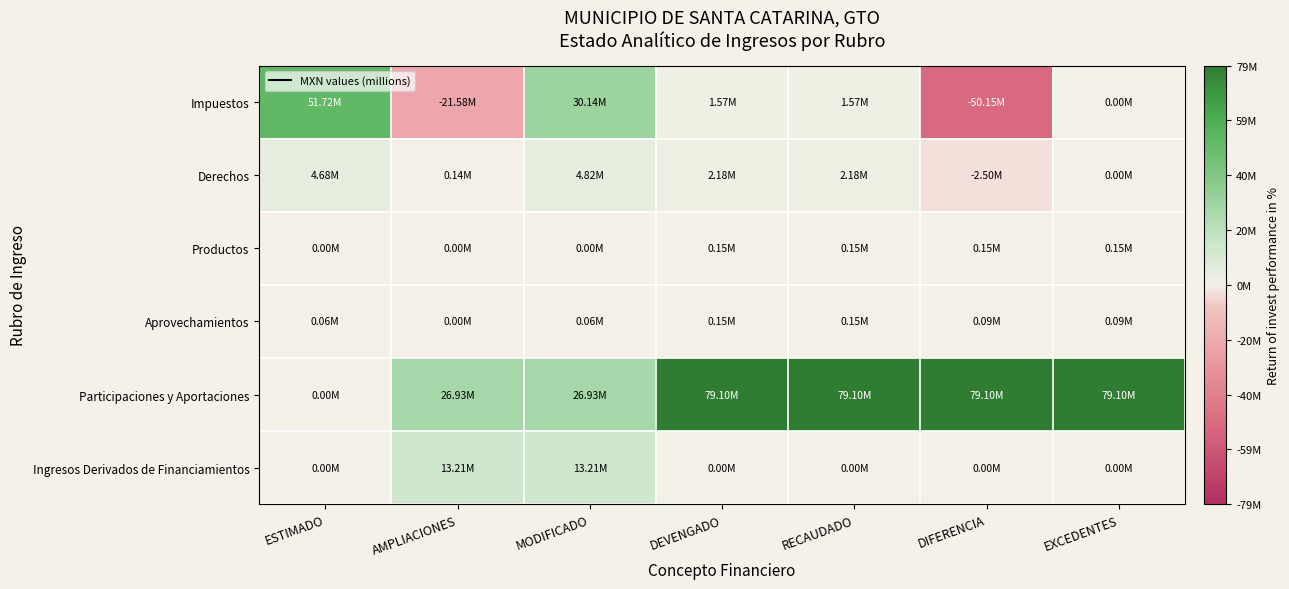

At which category is the sum across all series the highest?

DEVENGADO